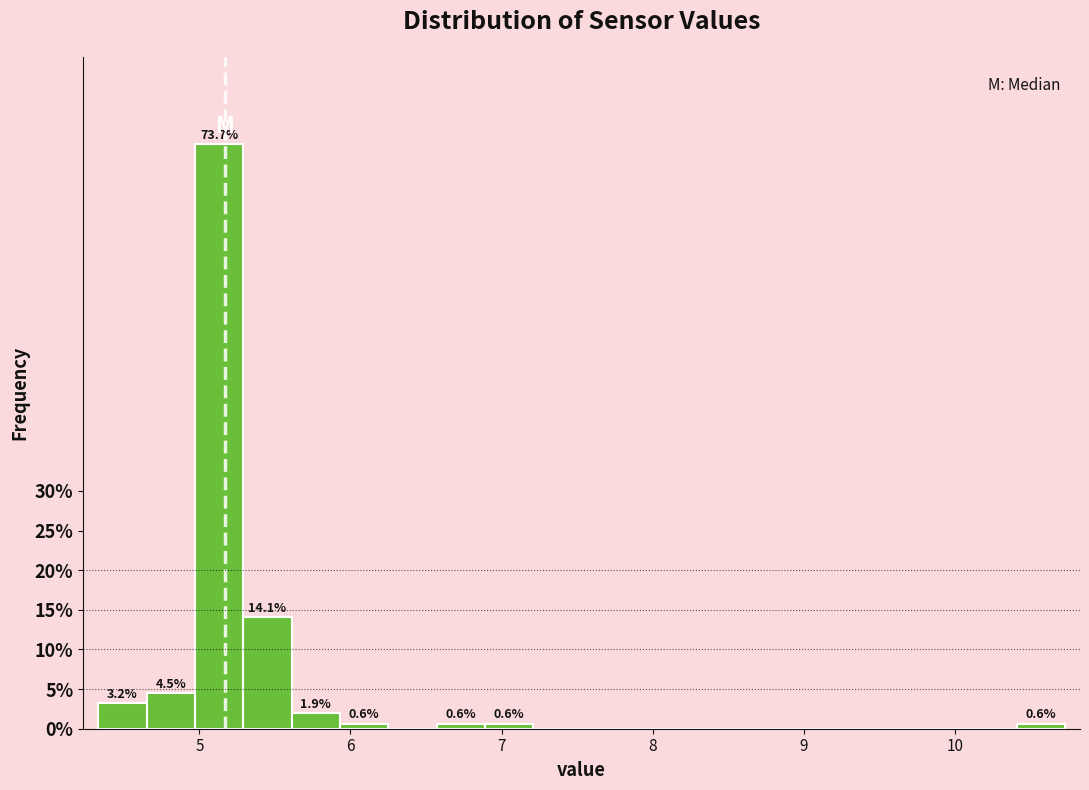

Around what value on the x-axis is the tallest bar? Give the approximate position of its centre, as read against the axis.

5.1